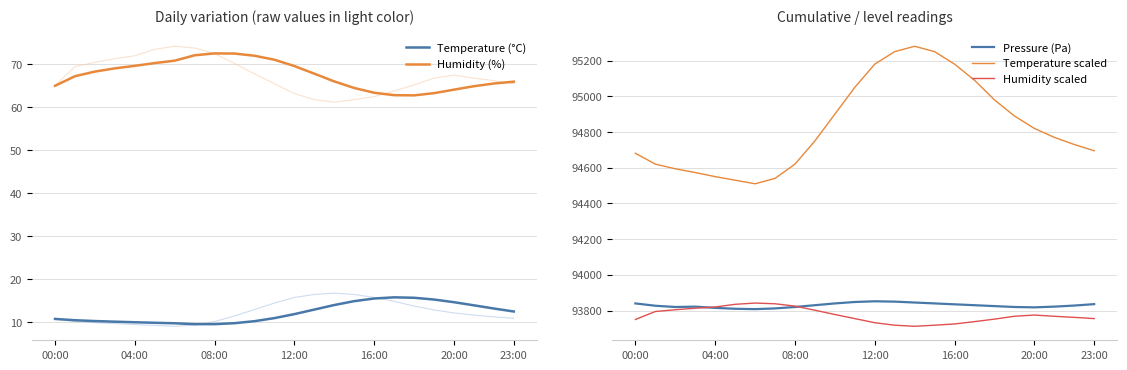

The value of Pressure (Pa) at 00:00 is 159029.0. True or false?

False